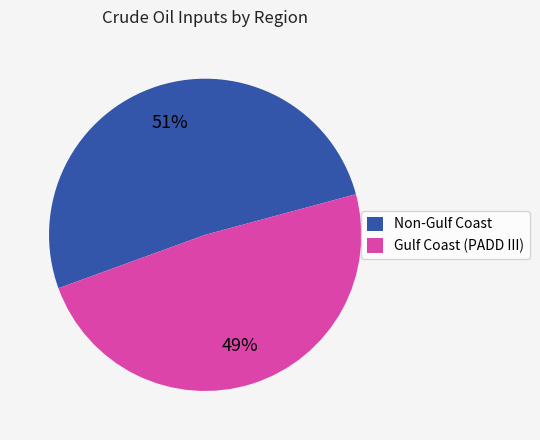

What is the smallest slice in the pie chart?

Gulf Coast (PADD III)